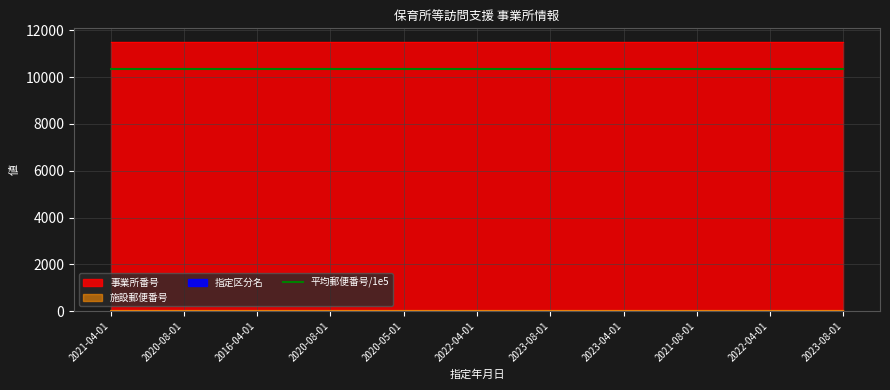

True or false: 事業所番号 and 施設郵便番号 cross at least once.

False